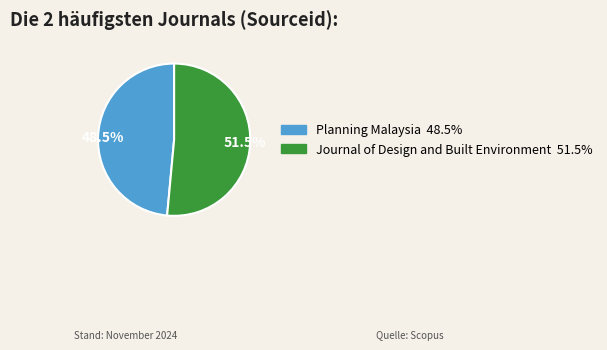

Do Planning Malaysia and Journal of Design and Built Environment together represent more than half of the pie?

Yes